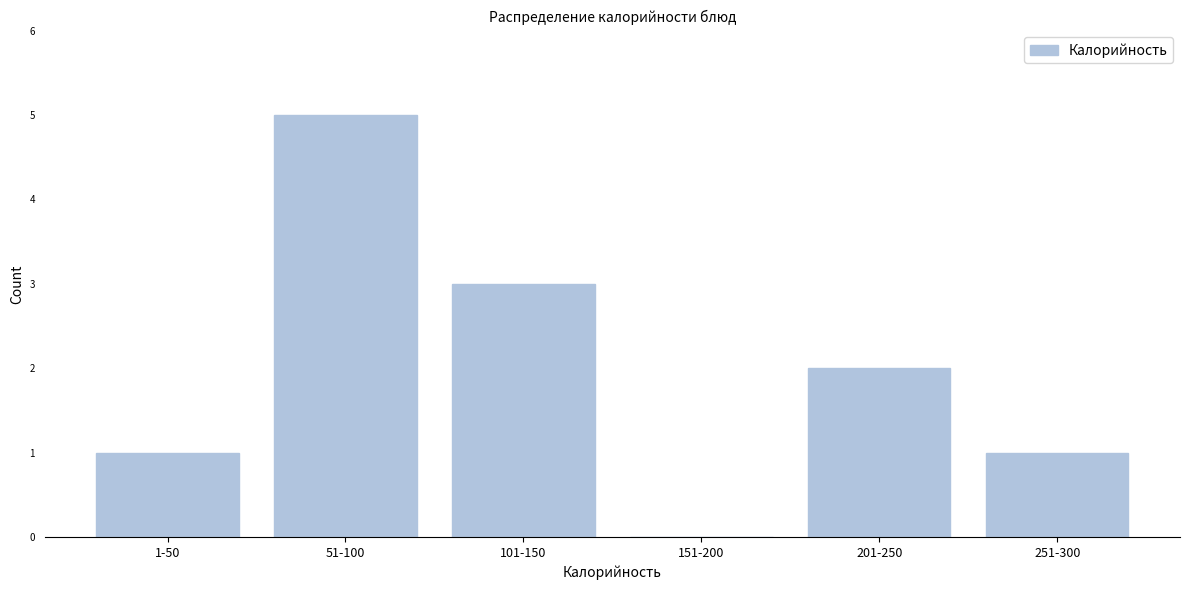

Reading right to left, transcribe all the data shown in this chart.

251-300=1	201-250=2	151-200=0	101-150=3	51-100=5	1-50=1